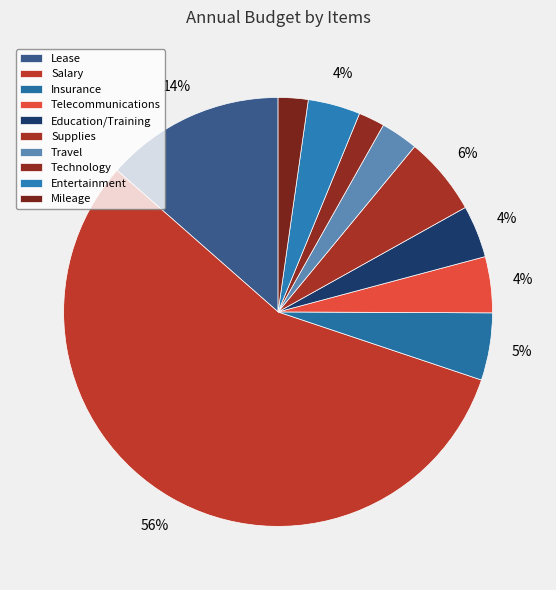

Rank the categories by value from lowest to highest.

Technology, Mileage, Travel, Education/Training, Entertainment, Telecommunications, Insurance, Supplies, Lease, Salary